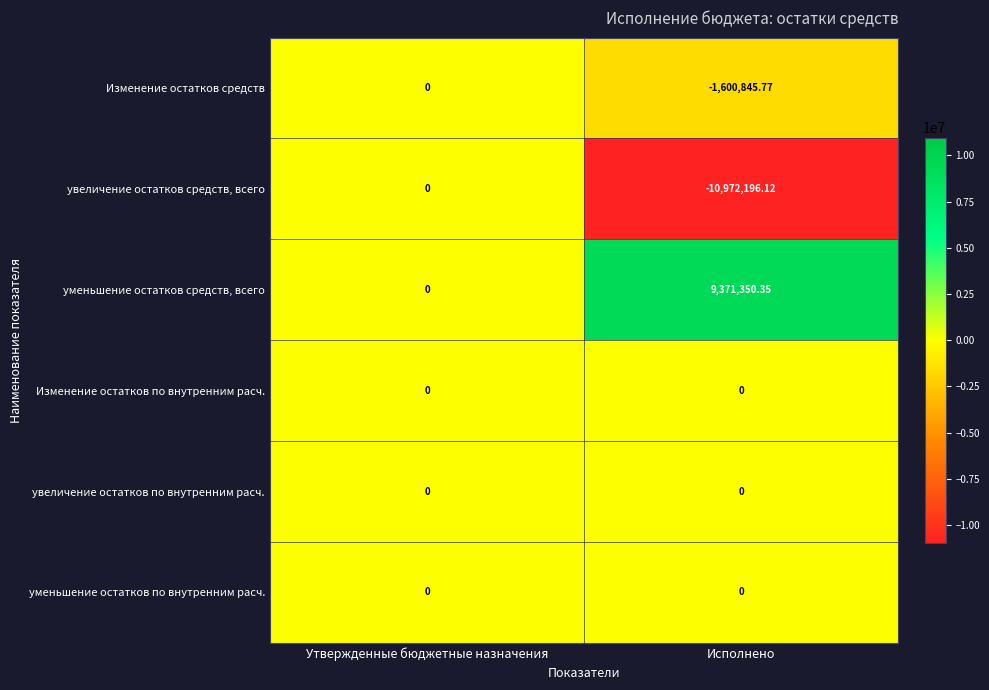

What is the total value across all series at Утвержденные бюджетные назначения?

0.0